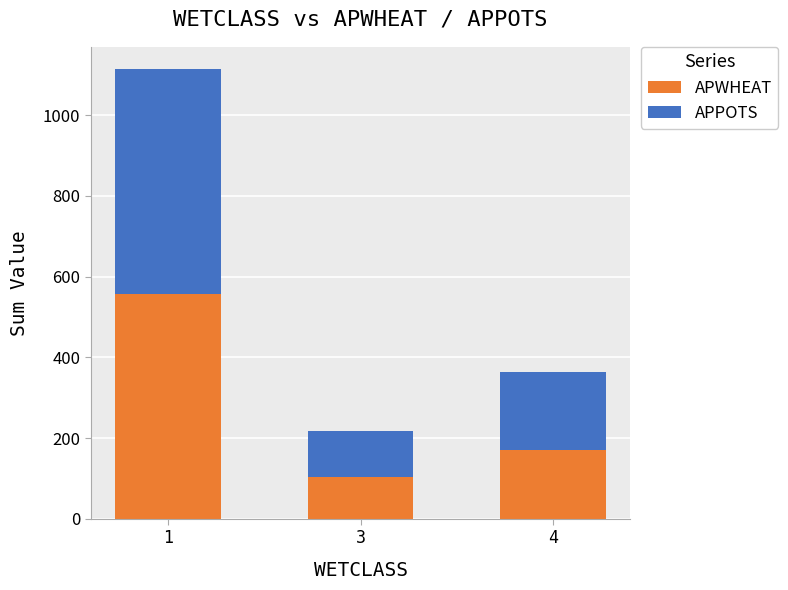

Count the number of categories in the chart.

3